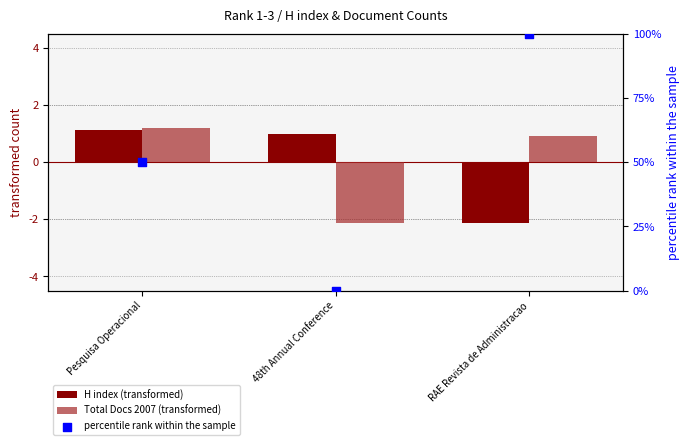

What are all the series names shown in the legend?

H index (transformed), Total Docs 2007 (transformed), percentile rank within the sample